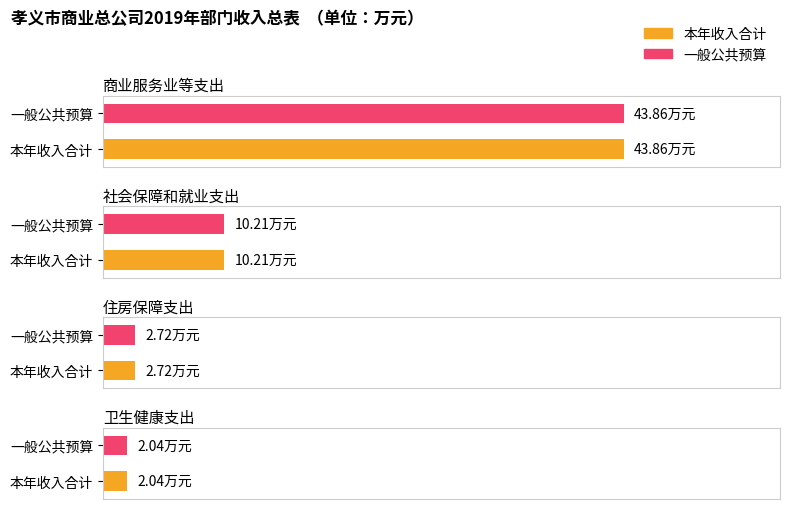

What position from the right is 卫生健康支出?

1